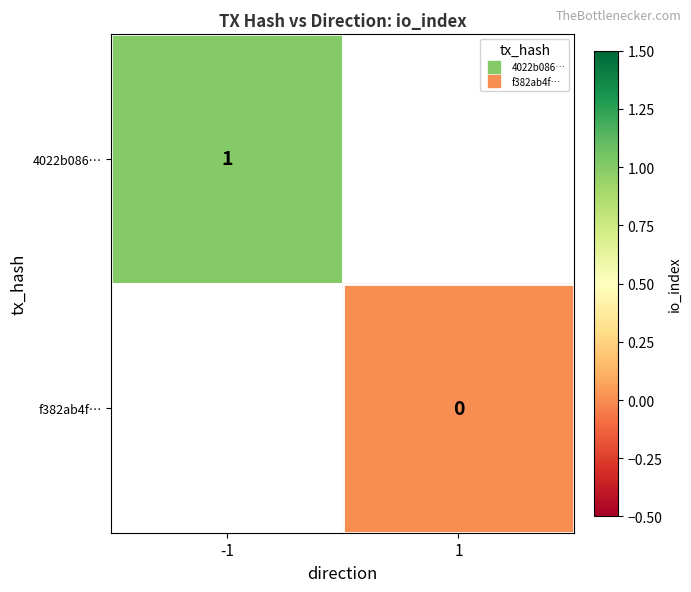

True or false: 4022b086… has a value of 0.4 at -1.

False